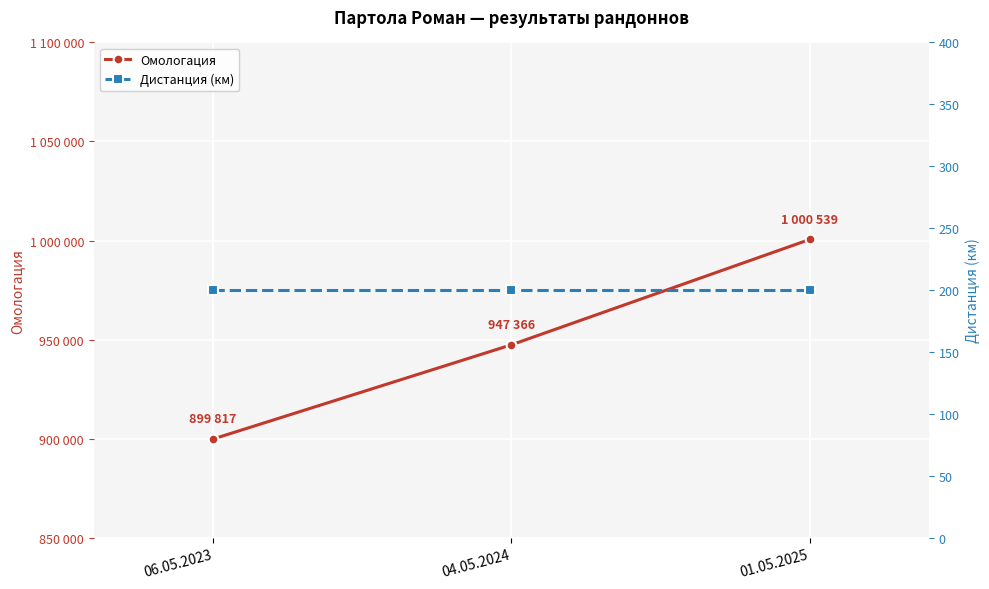

Which series has the largest total across all categories?

Омологация